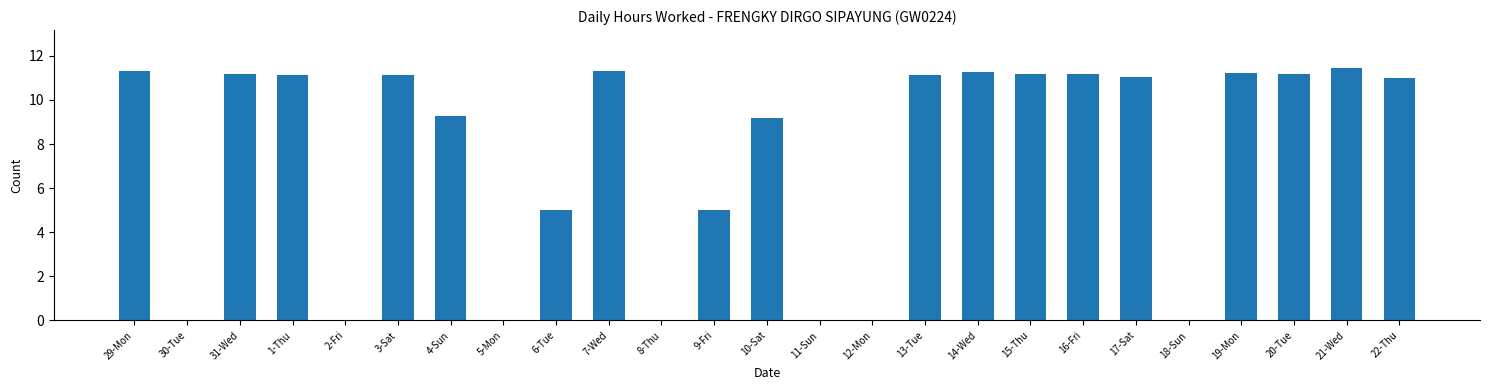

Count the number of data series in this chart.

1